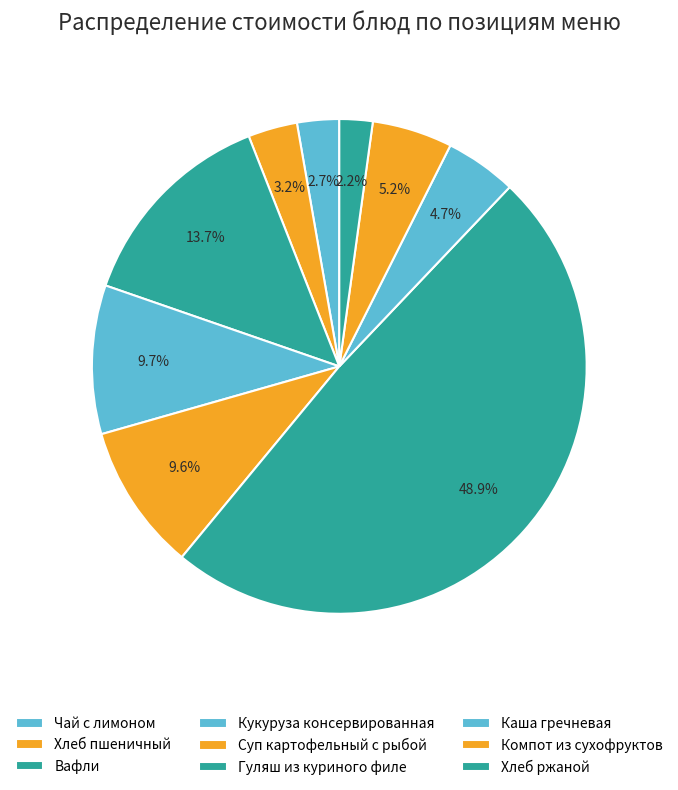

Does Гуляш из куриного филе represent more than half of the total?

No